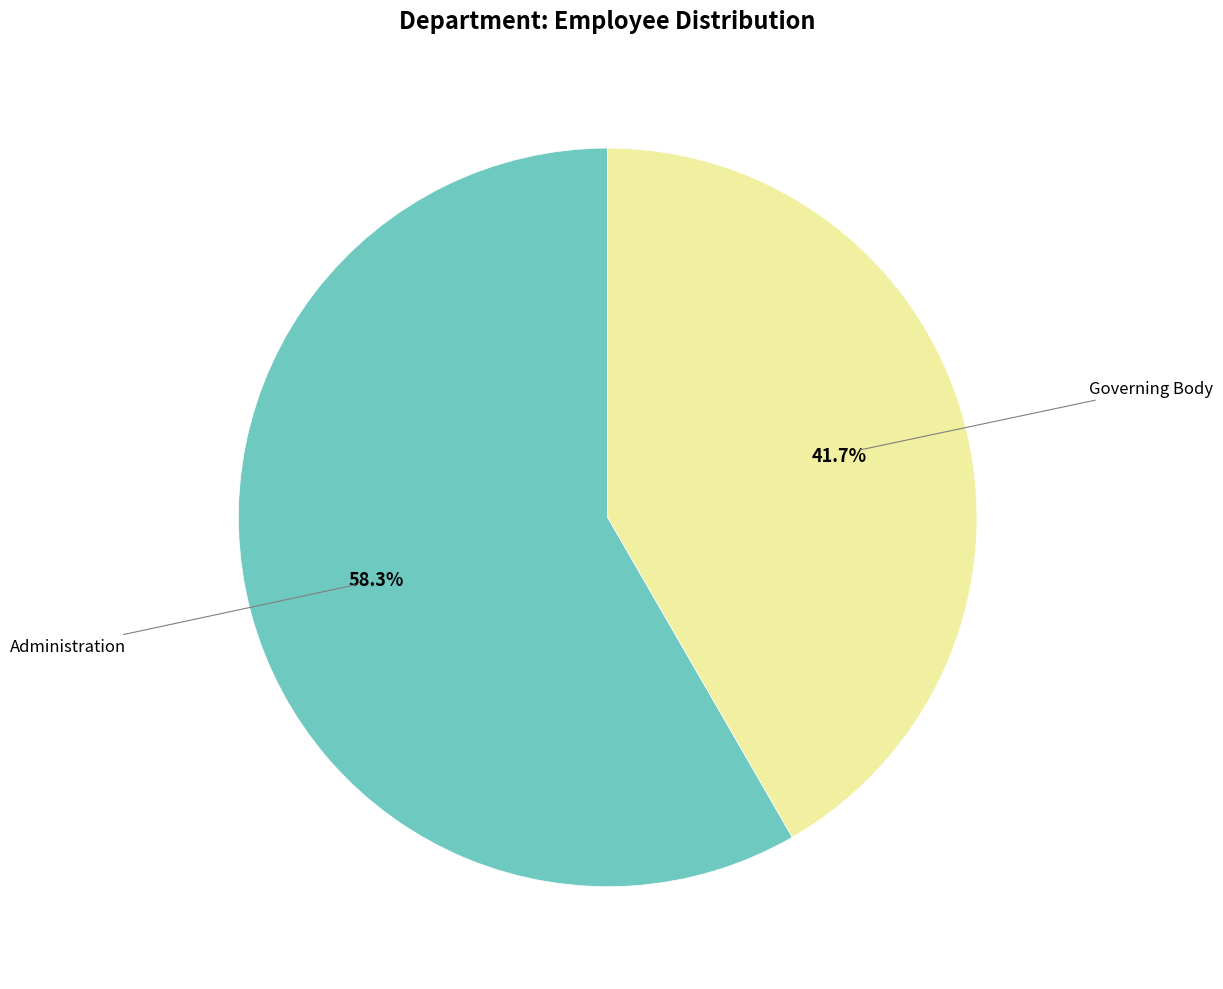

Is there any slice that represents more than half of the pie?

Yes